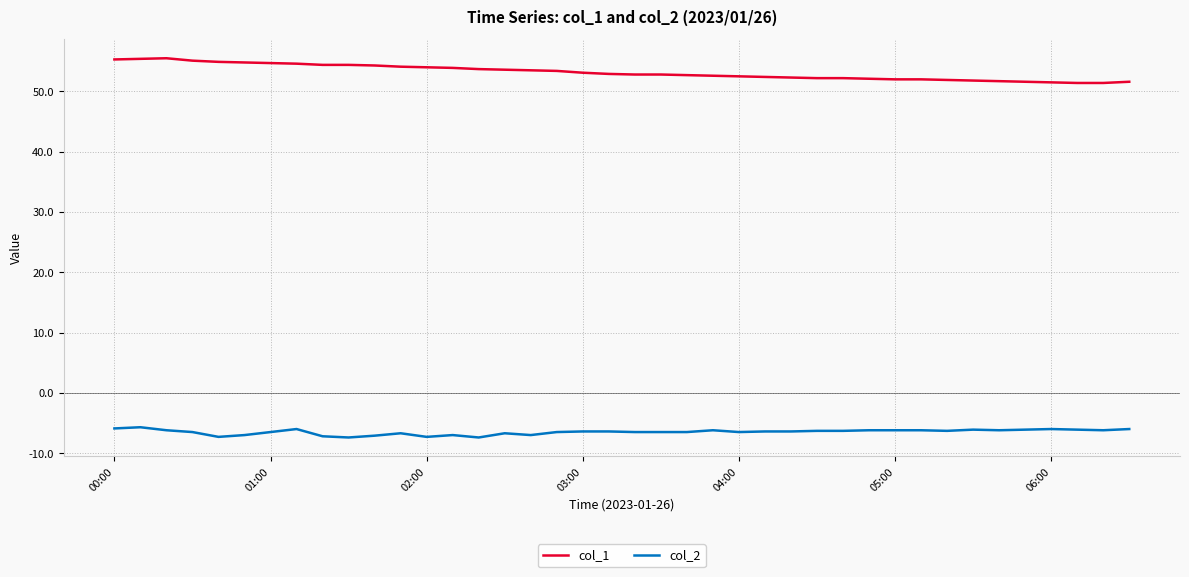

Rank the series by their maximum value, from highest to lowest.

col_1, col_2